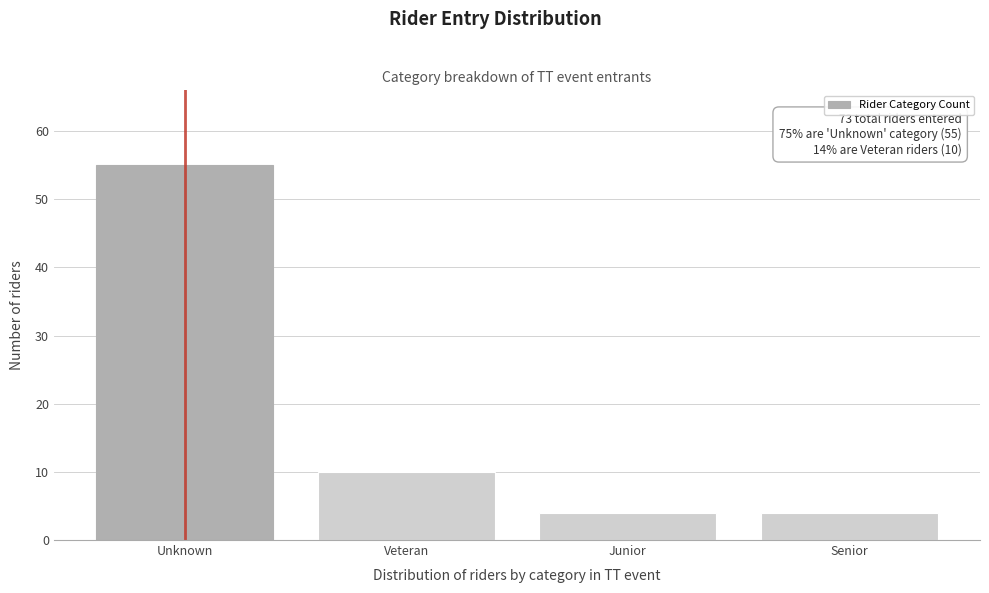

Reading left to right, extract all data points from this chart.

Unknown=55	Veteran=10	Junior=4	Senior=4